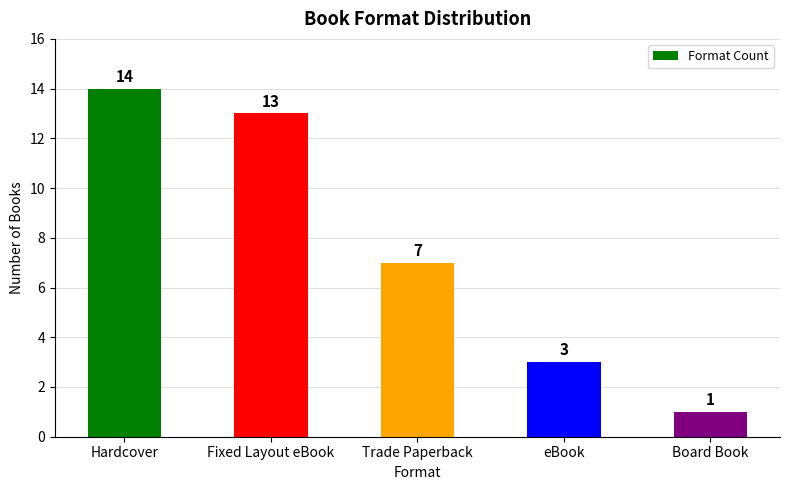

What is the change in value from Fixed Layout eBook to Board Book?

-12